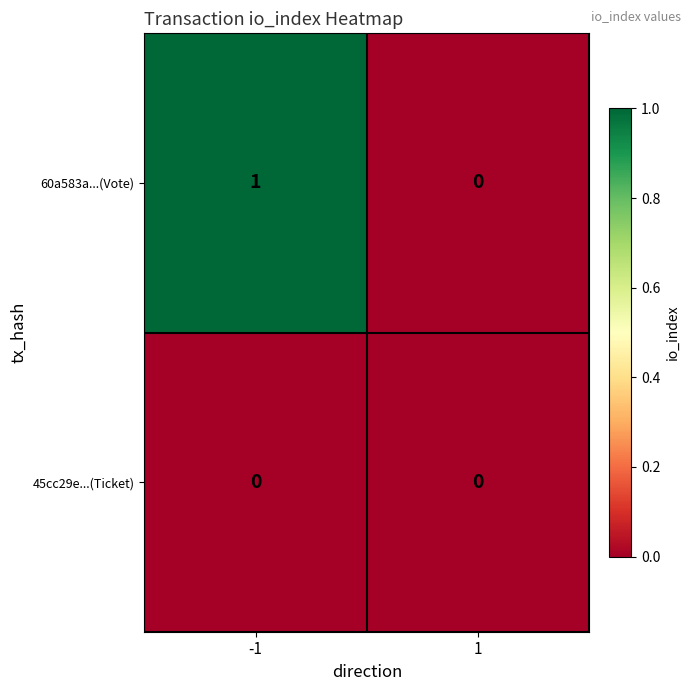

Count the number of data series in this chart.

2